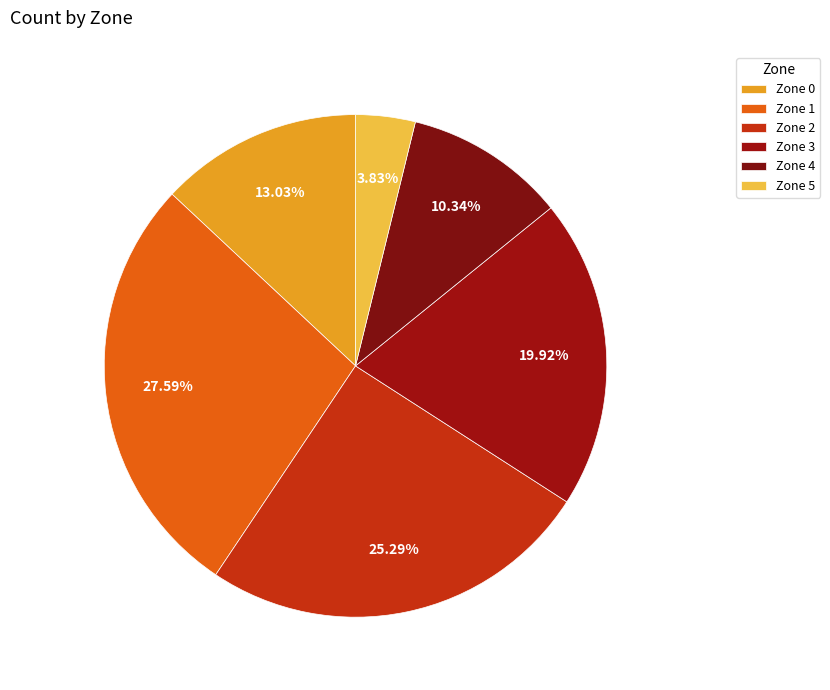

Is there any slice that represents more than half of the pie?

No